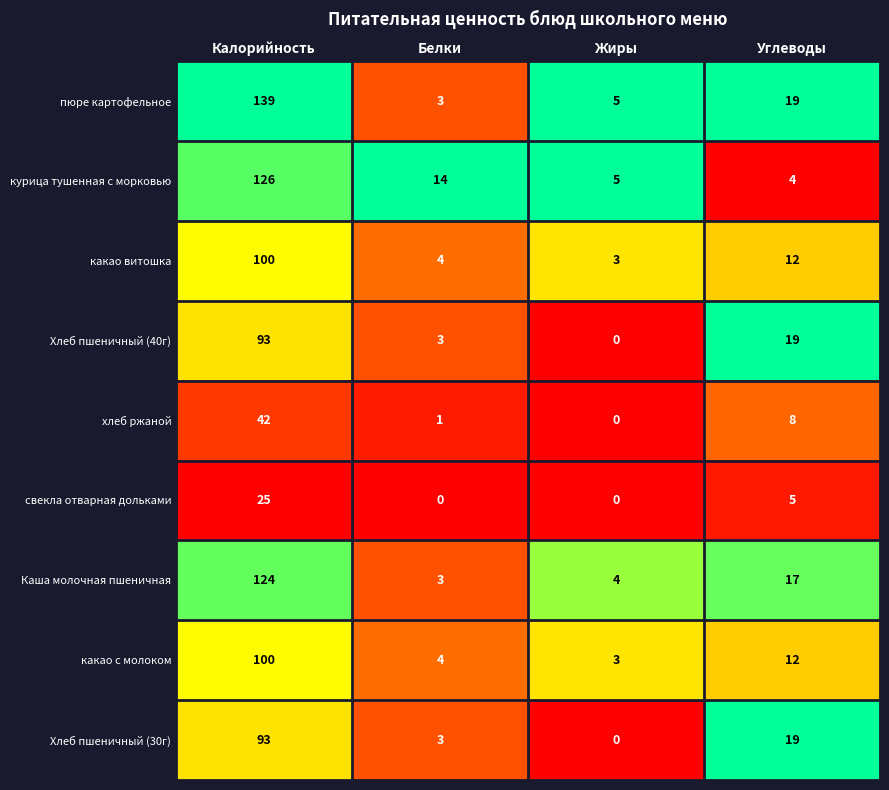

What is the difference between the свекла отварная дольками values at Белки and Углеводы?

5